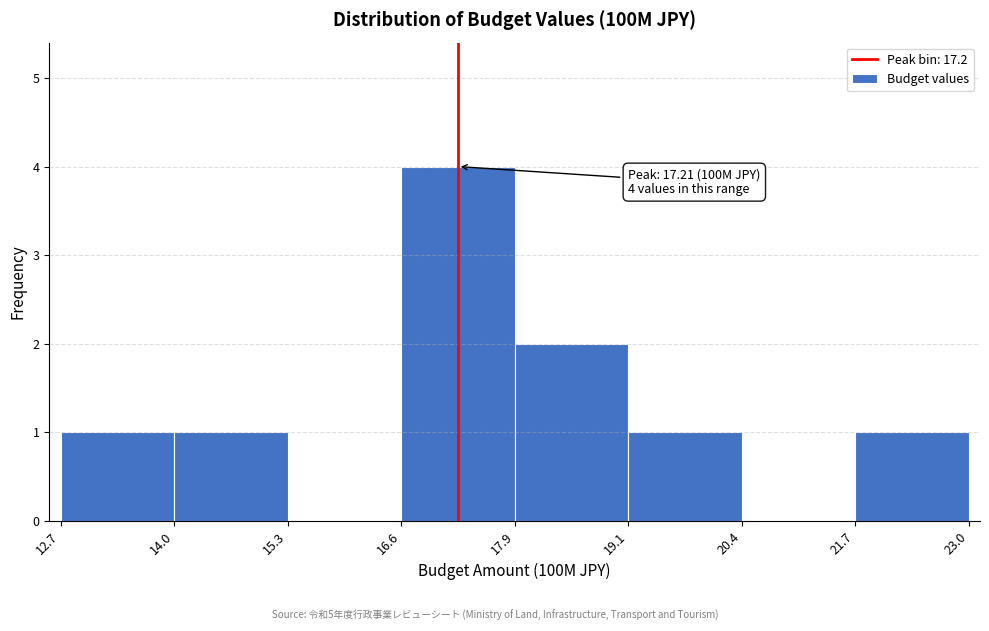

Which range on the x-axis has the tallest bar?

16.6 to 17.9